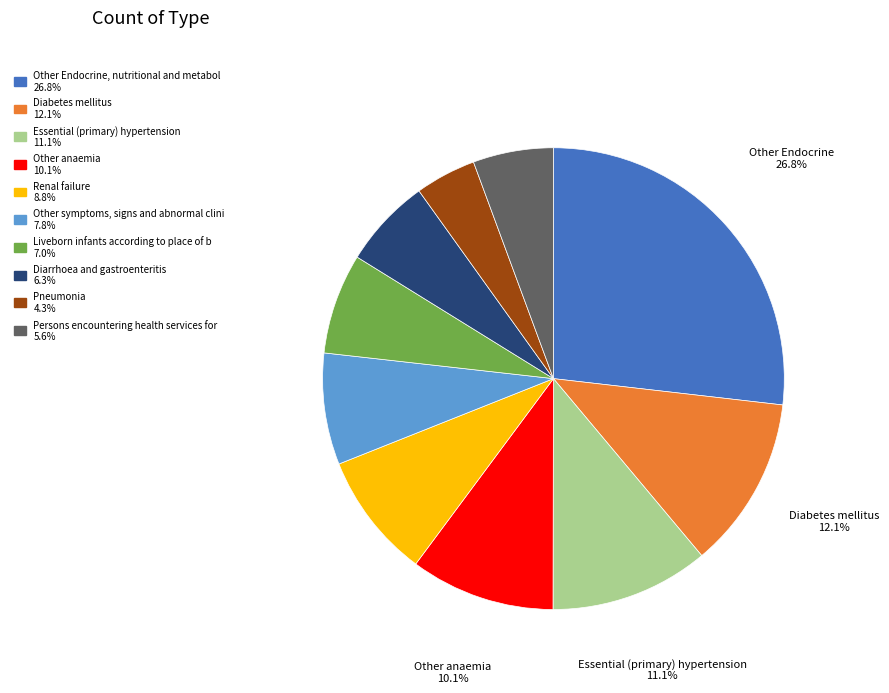

Is there a majority slice in this chart?

No